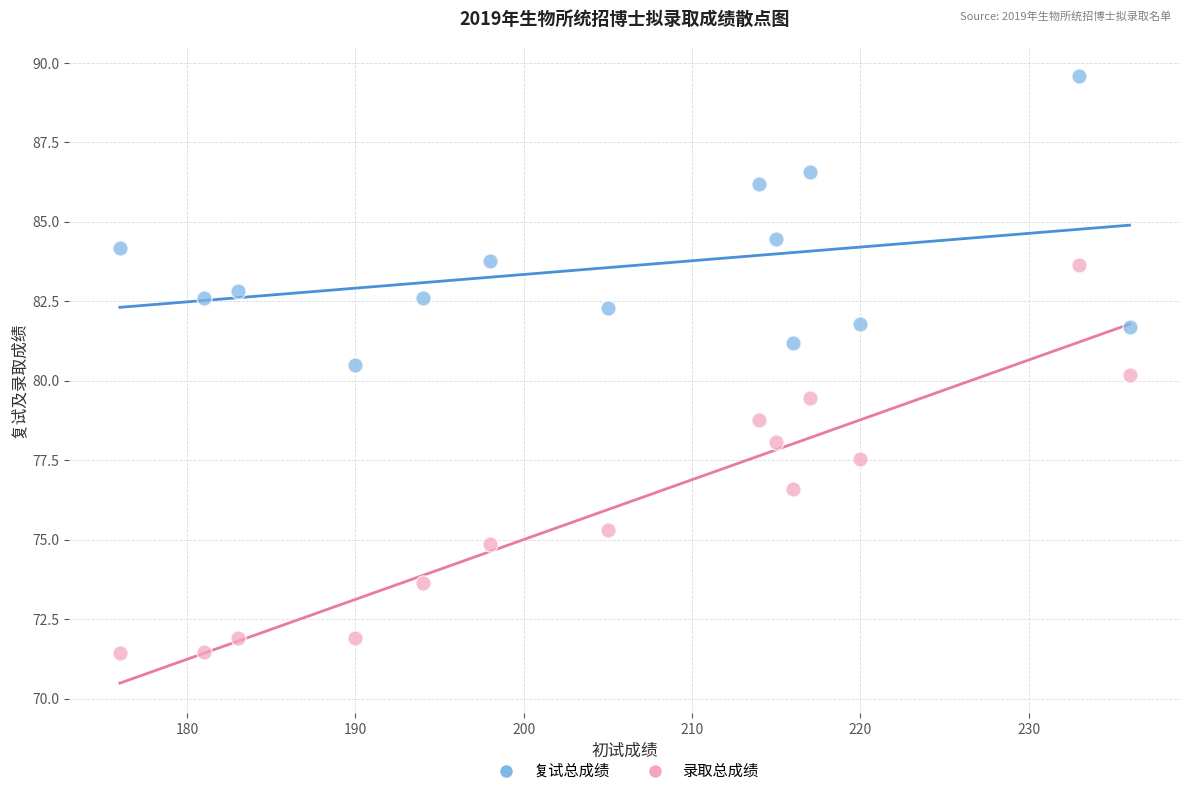

In the 复试总成绩 series, what Y value is closest to 85?

84.5